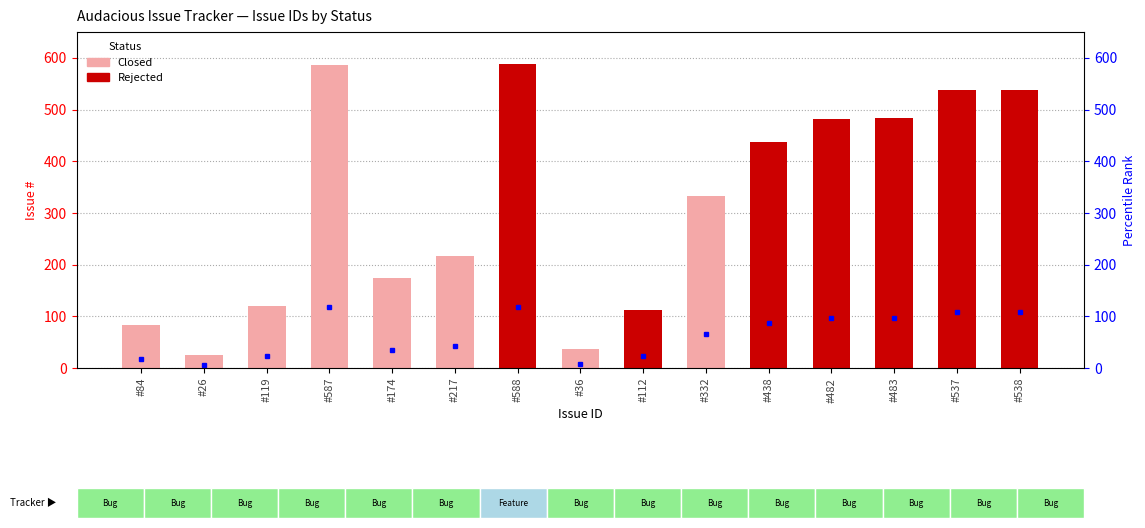

What is the label of the 9th bar from the right?

#588